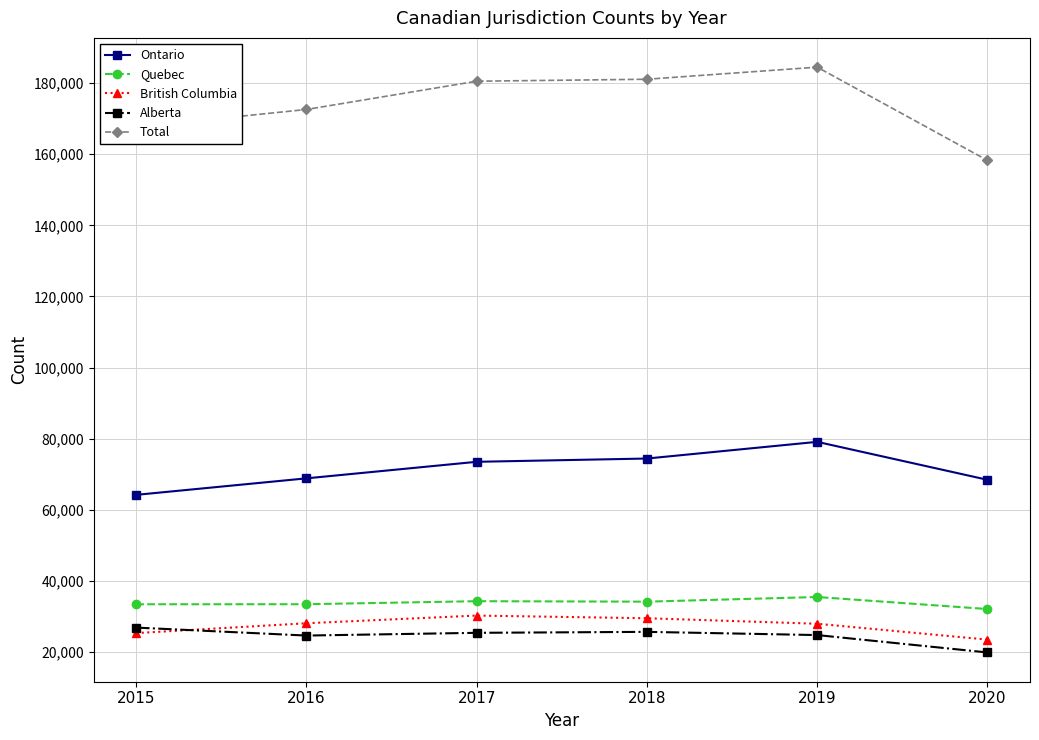

True or false: Alberta has more than 0 points higher than both neighbors.

True